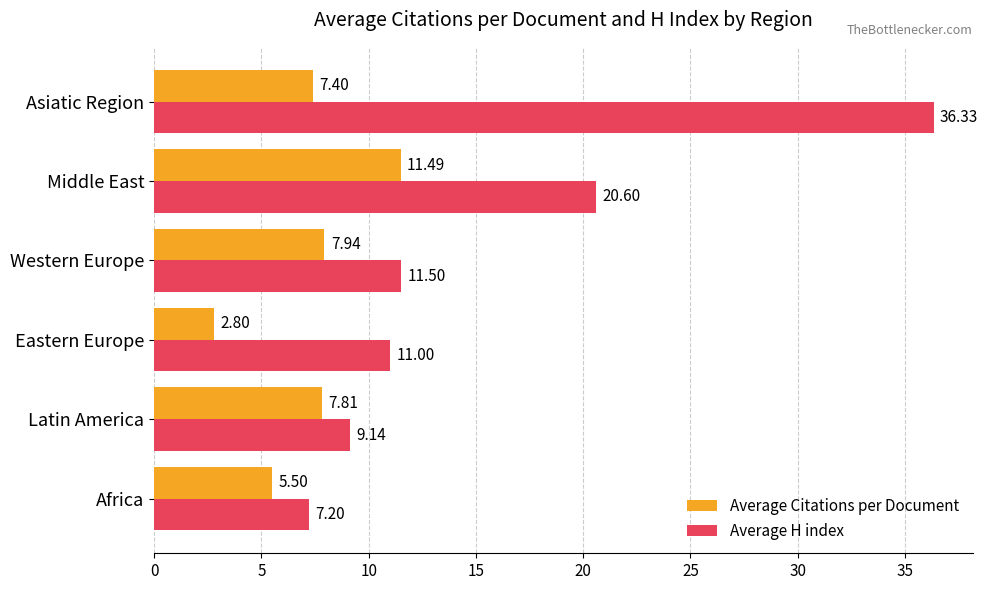

Is the value of Average H index at Latin America greater than the value of Average Citations per Document at Eastern Europe?

Yes